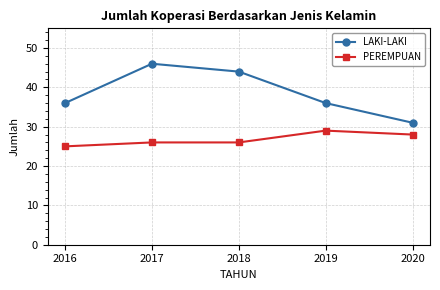

At how many categories does at least one series exceed 29?

5